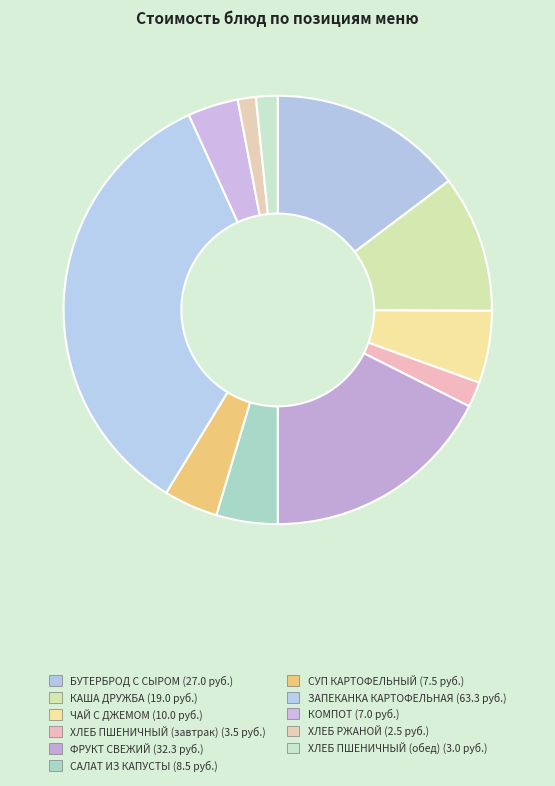

How many segments does this pie chart have?

11